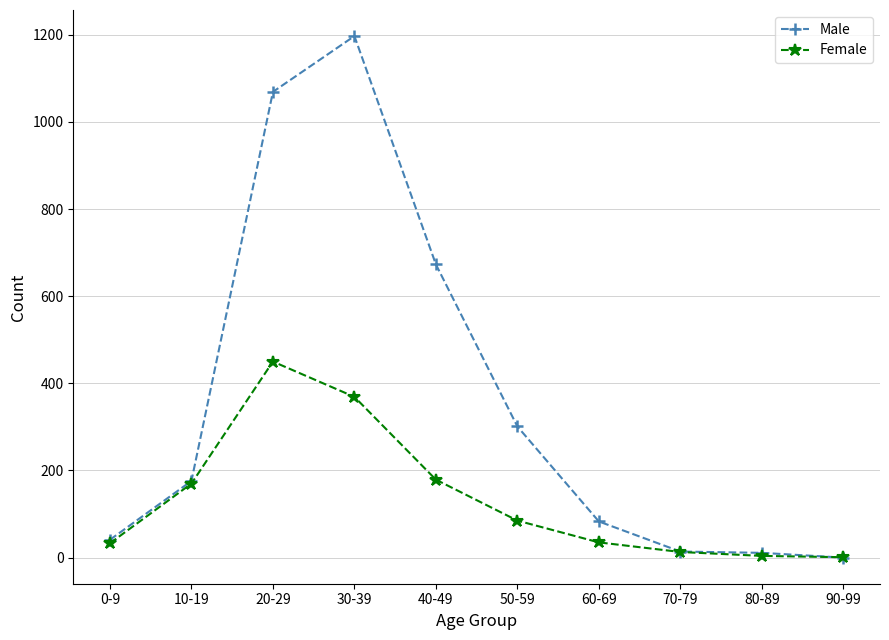

True or false: Male has a value of 1197 at 30-39.

True